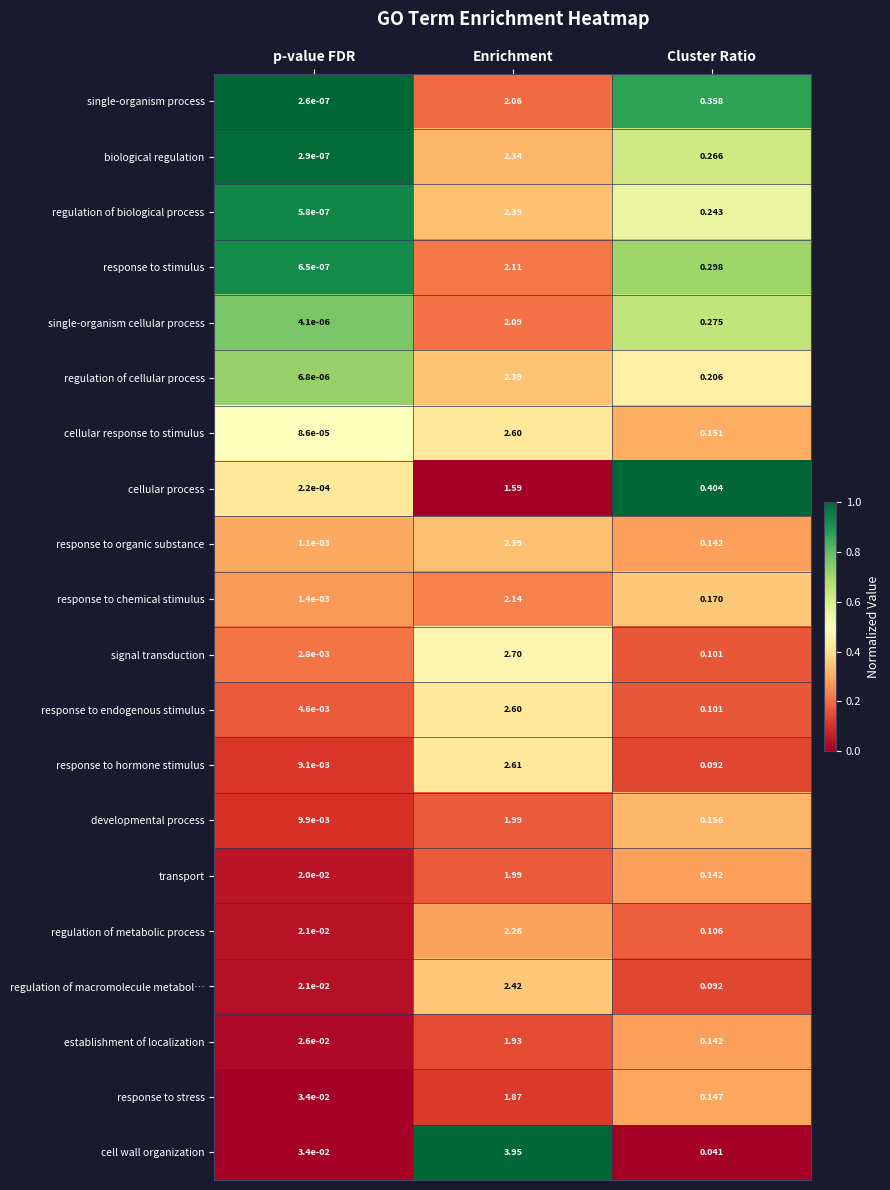

Which category has the lowest value across all series?

p-value FDR